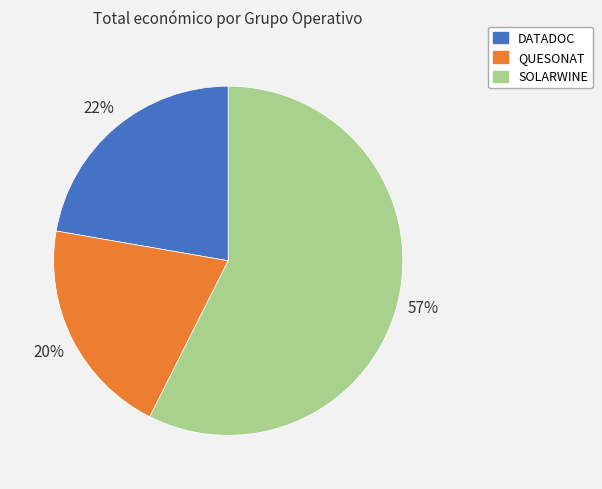

Is SOLARWINE the majority of the pie?

Yes